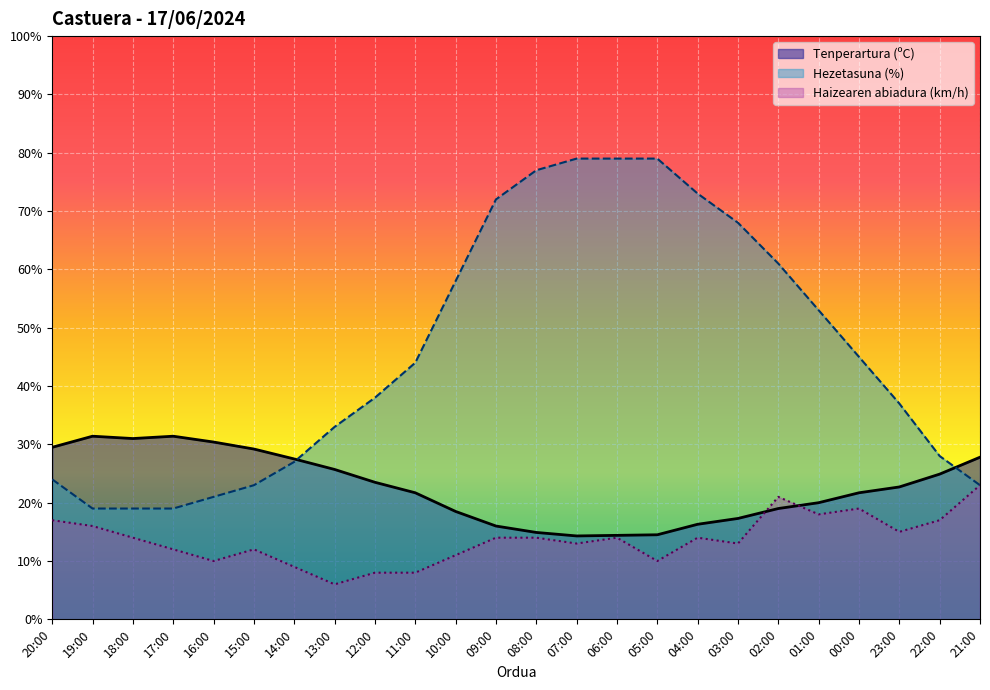

True or false: Hezetasuna (%) and Haizearen abiadura (km/h) intersect in this chart.

False